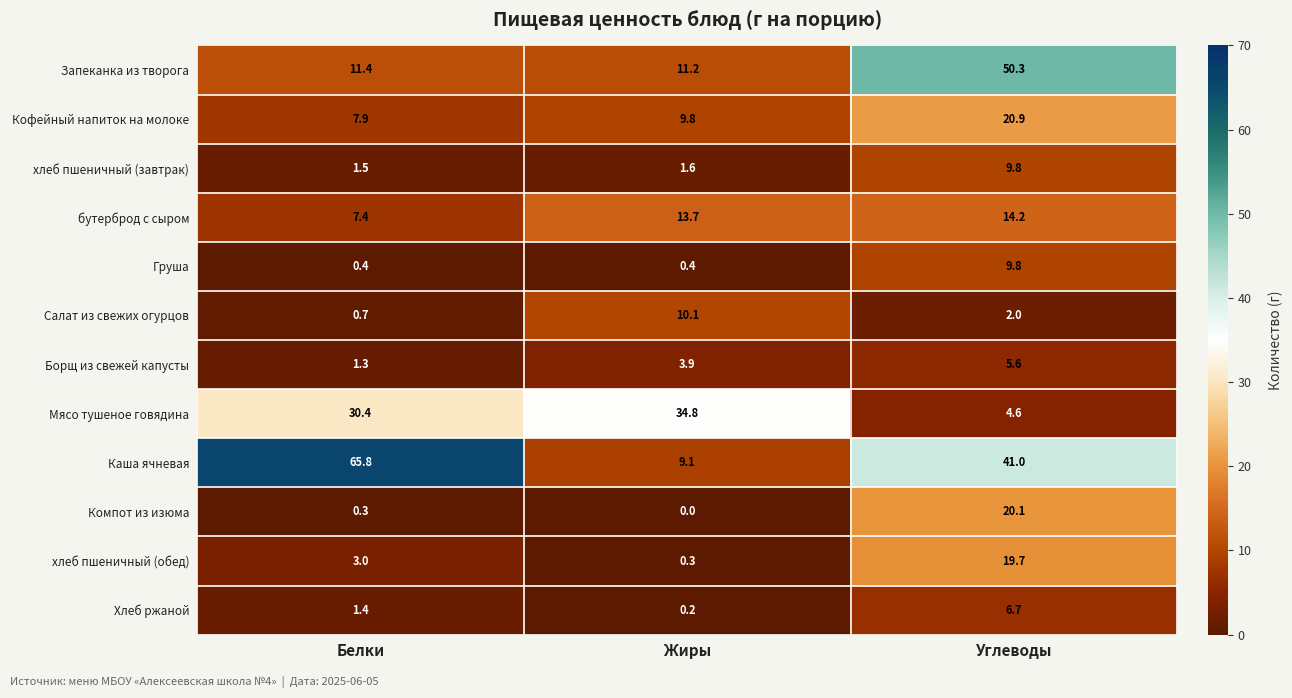

At which category does the chart reach its peak across all series?

Белки